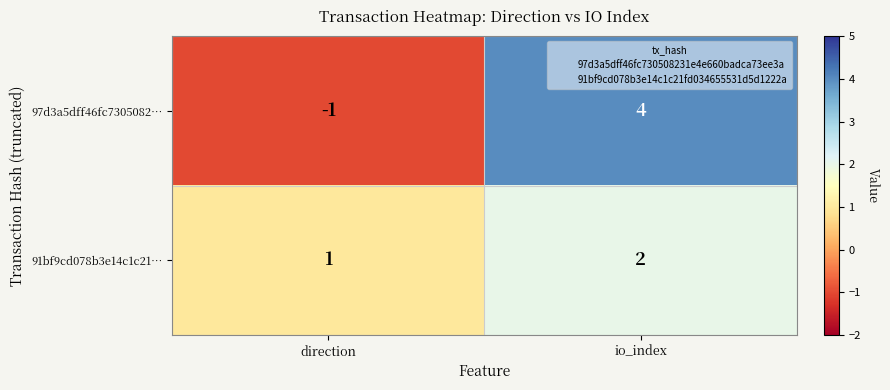

What is the spread (max minus min) of values at direction?

2